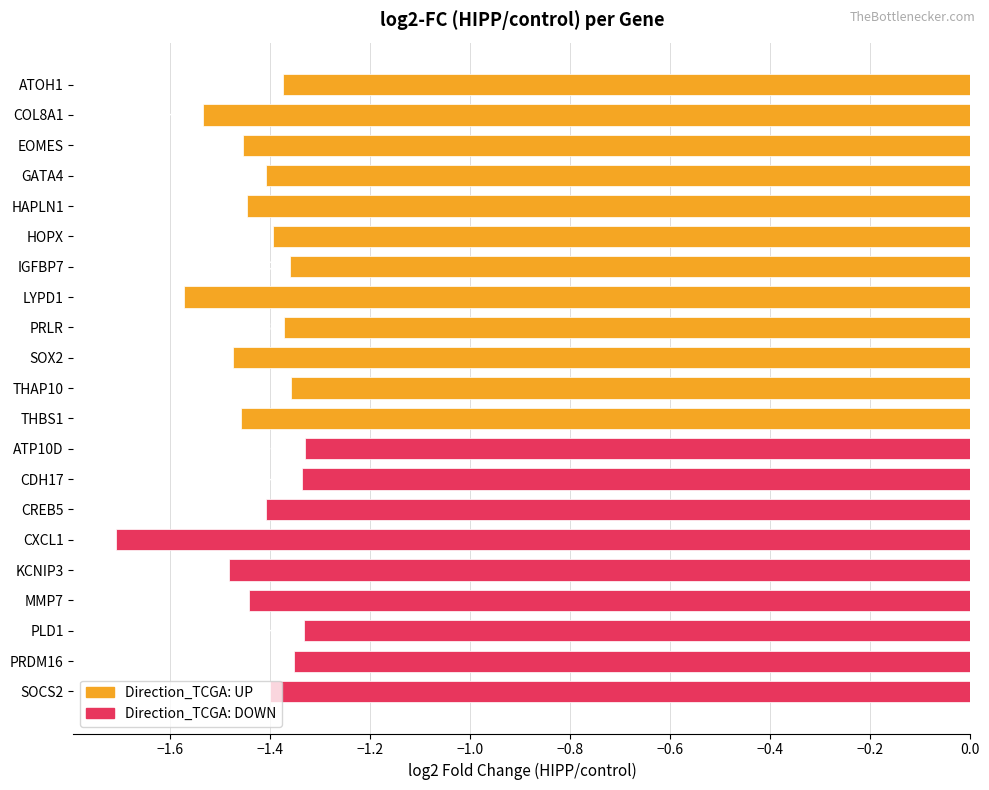

What is the label of the 3rd bar from the top?

EOMES